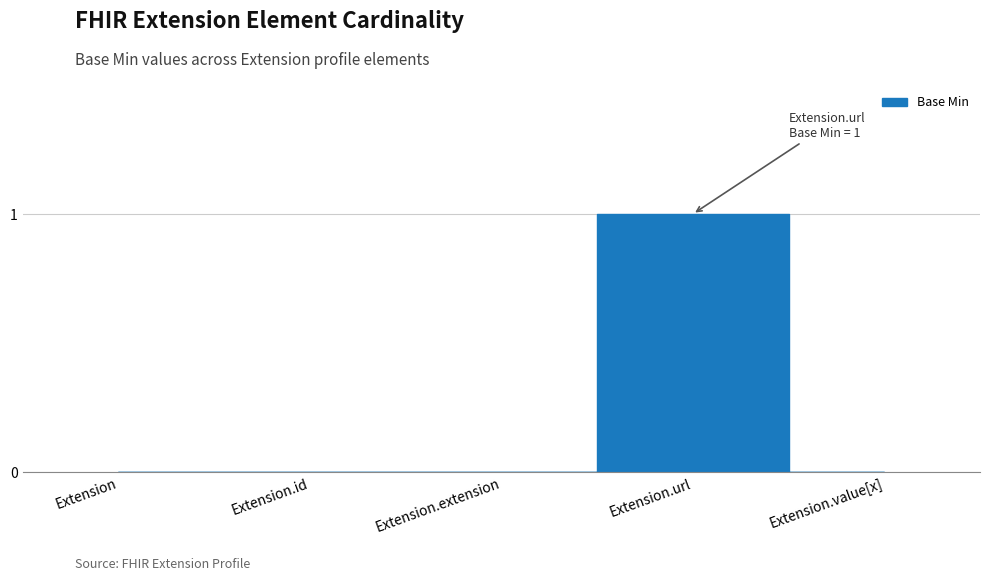

How many points are higher than both their immediate neighbors (excluding endpoints)?

1